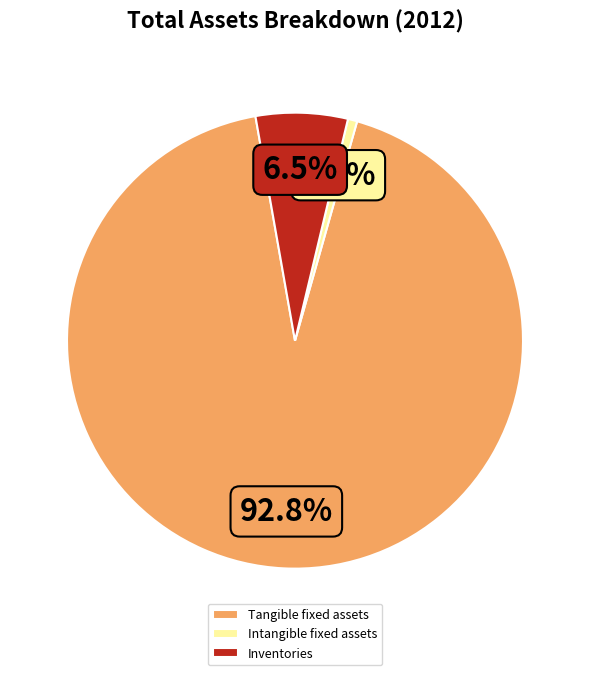

True or false: Inventories accounts for 1% of the total.

False